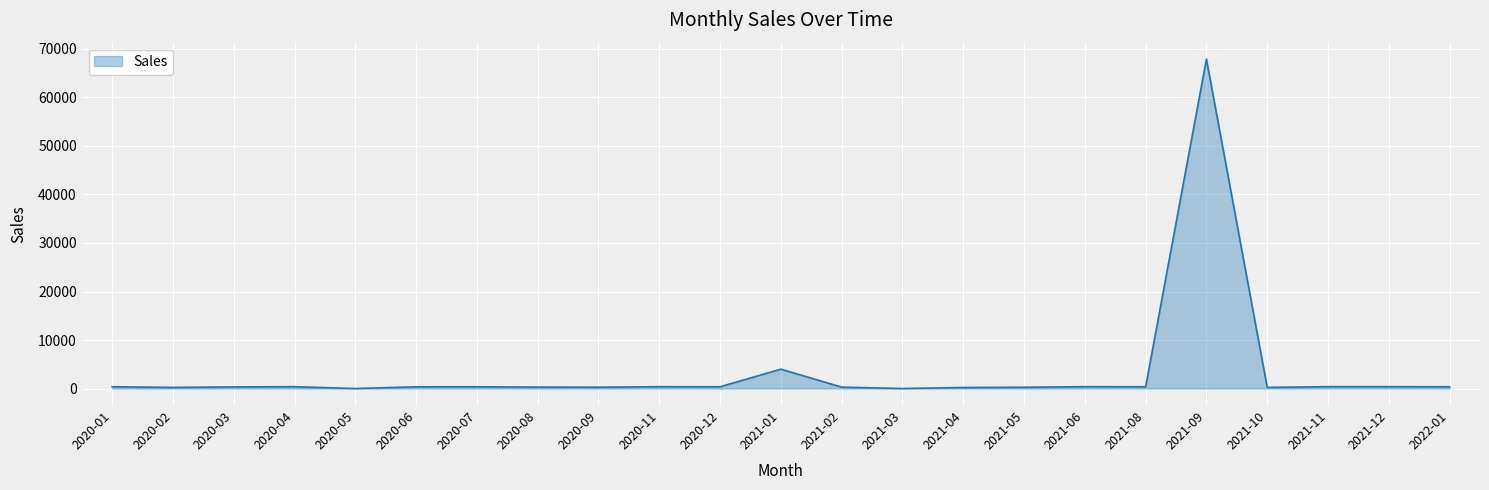

At which category does the chart reach its peak across all series?

2021-09